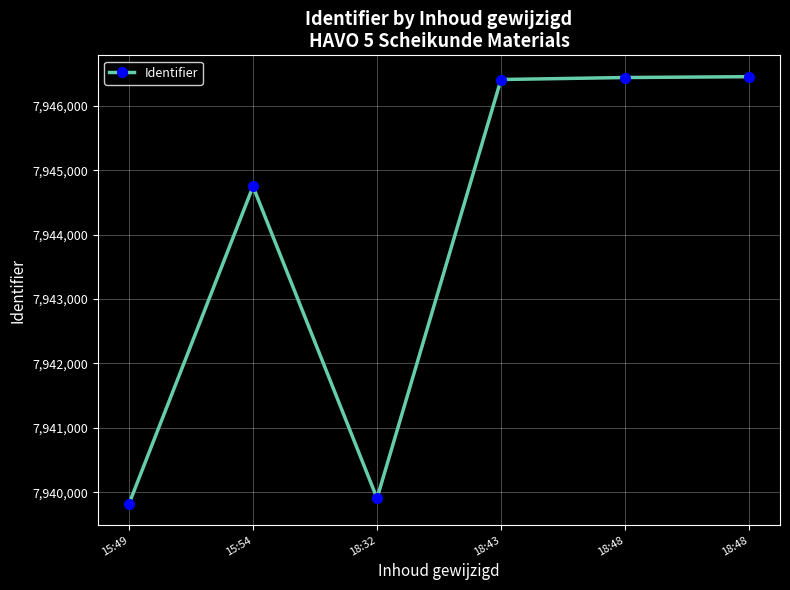

What is the maximum value shown in the chart?

7946455